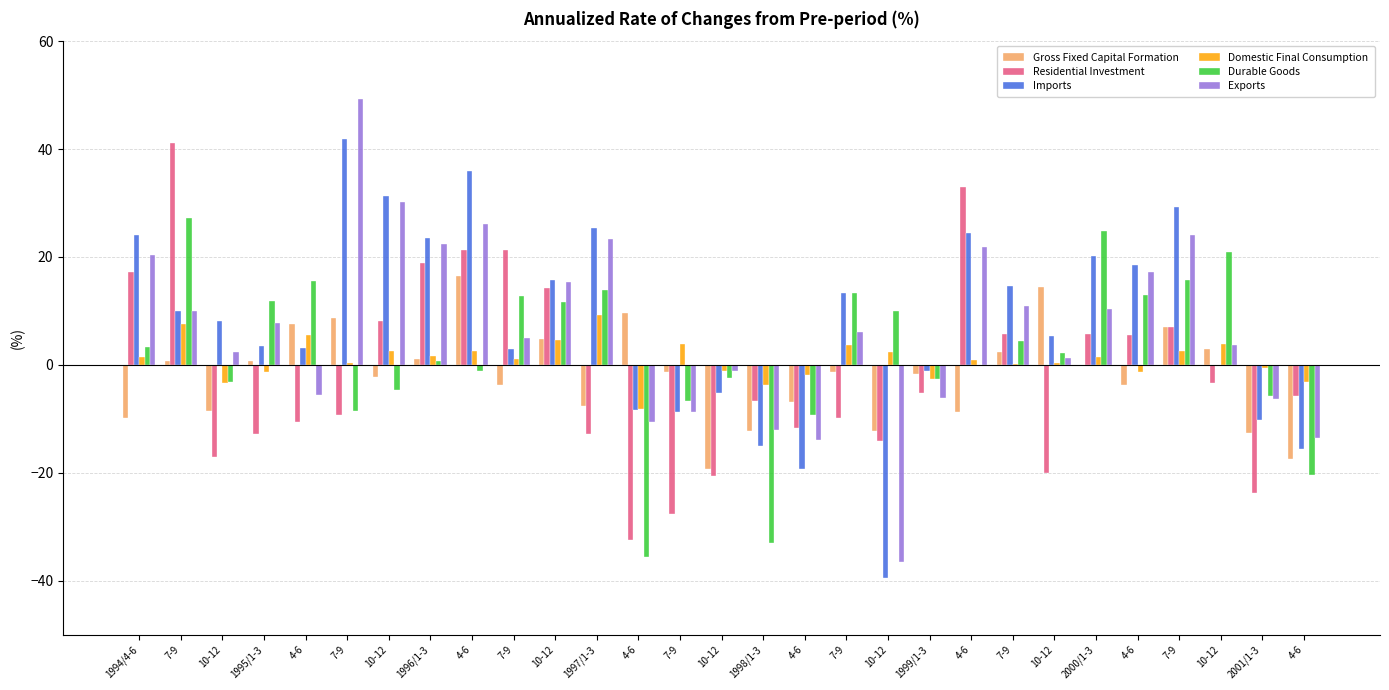

The Durable Goods series shows 13.3 at 7-9. True or false?

True